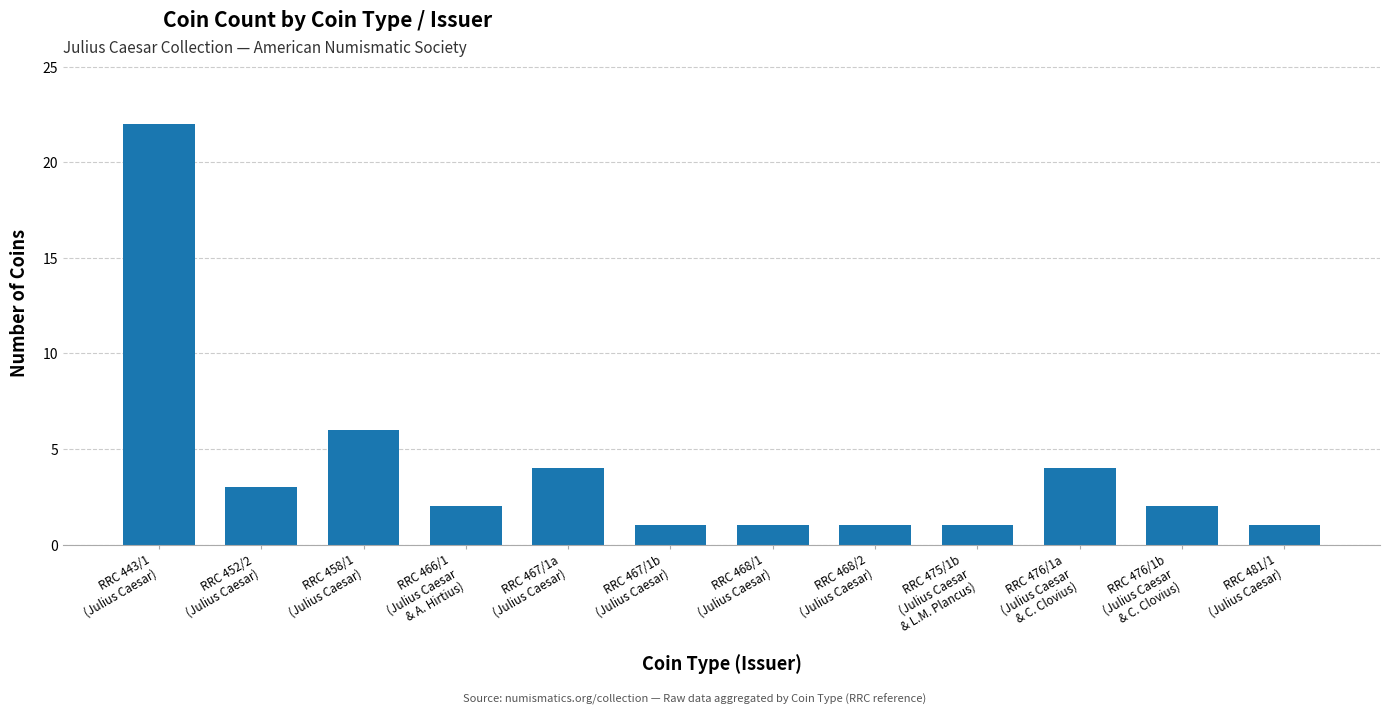

What is the minimum value shown in the chart?

1